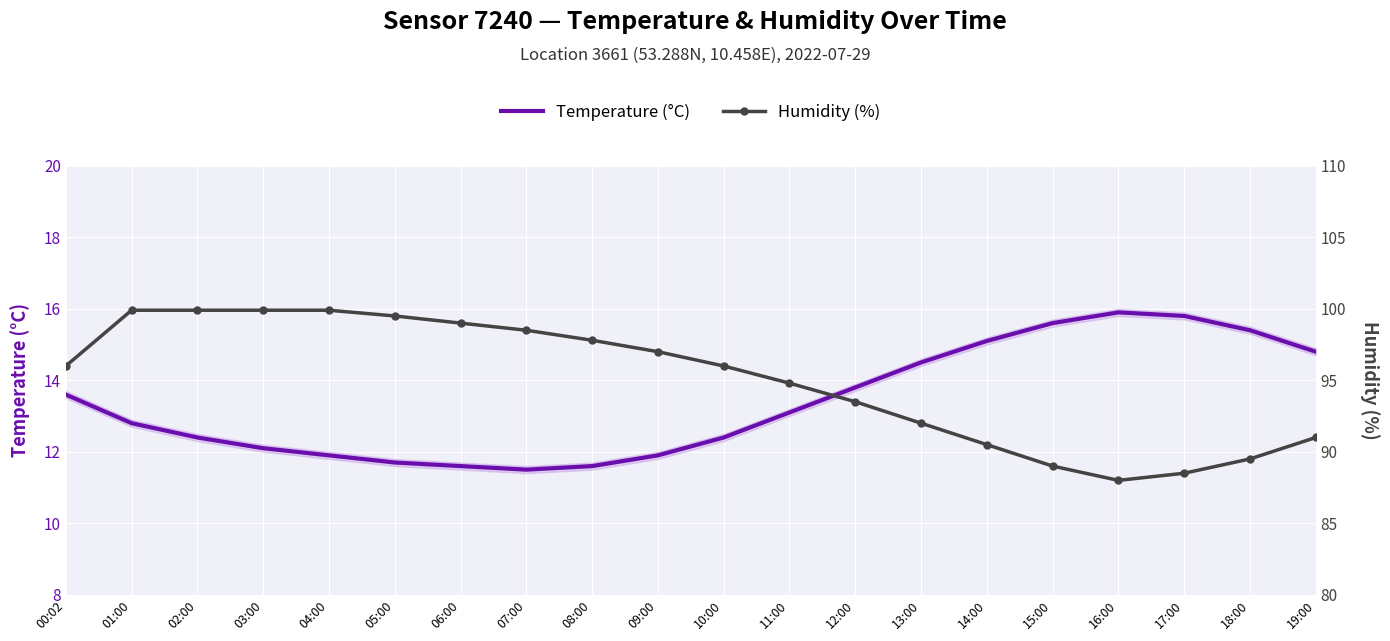

The Temperature (°C) series shows 19.1 at 06:00. True or false?

False